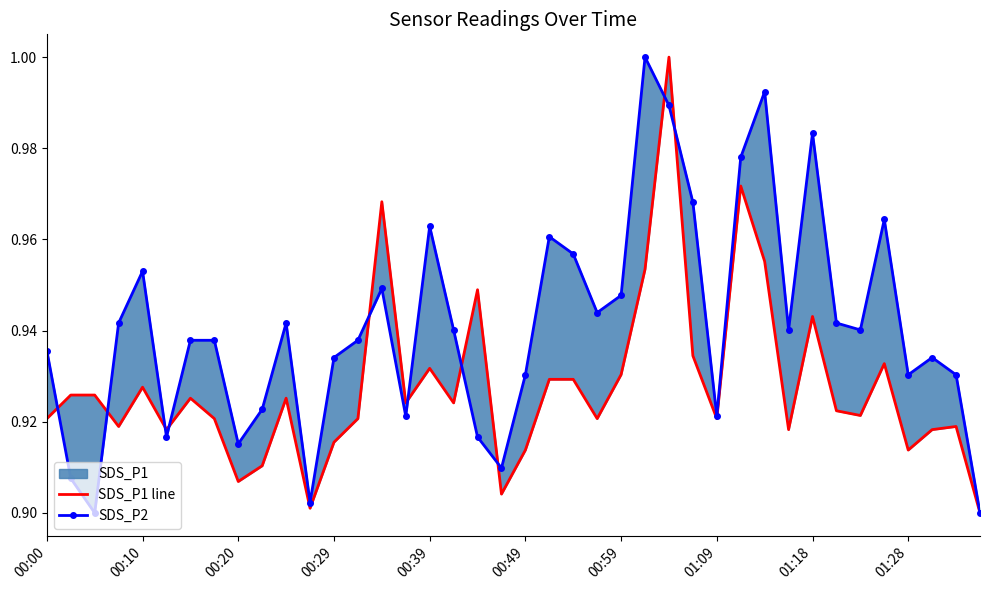

Is this an area chart (filled region under the line)?

No